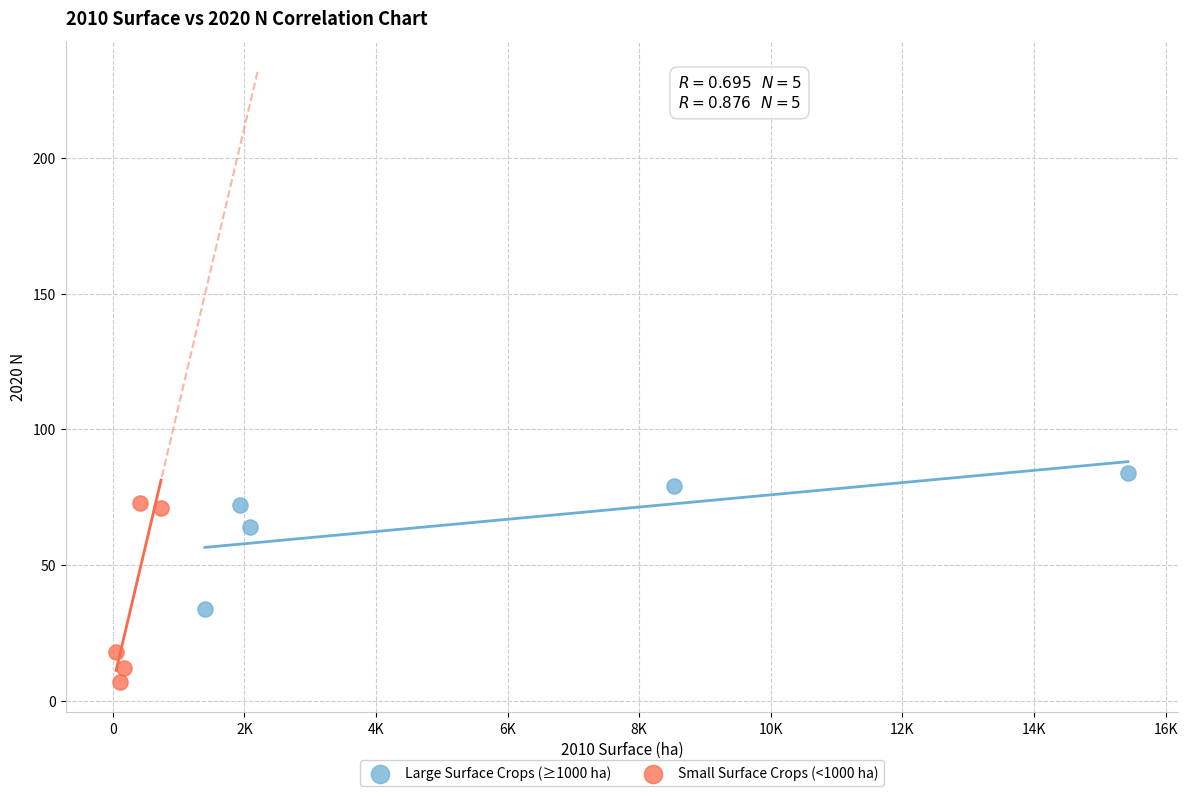

What are all the series names shown in the legend?

Large Surface Crops (≥1000 ha), Small Surface Crops (<1000 ha)